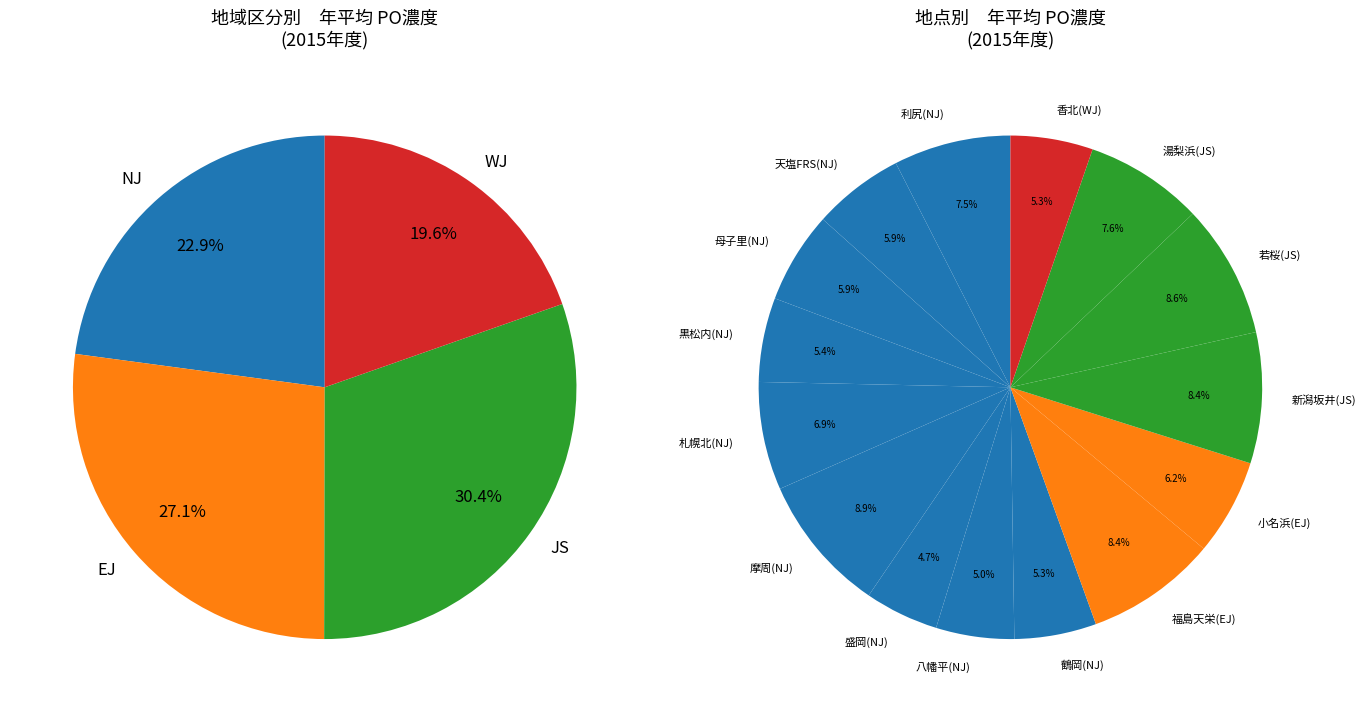

Is the sum of 摩周(NJ) and 黒松内(NJ) greater than half?

No